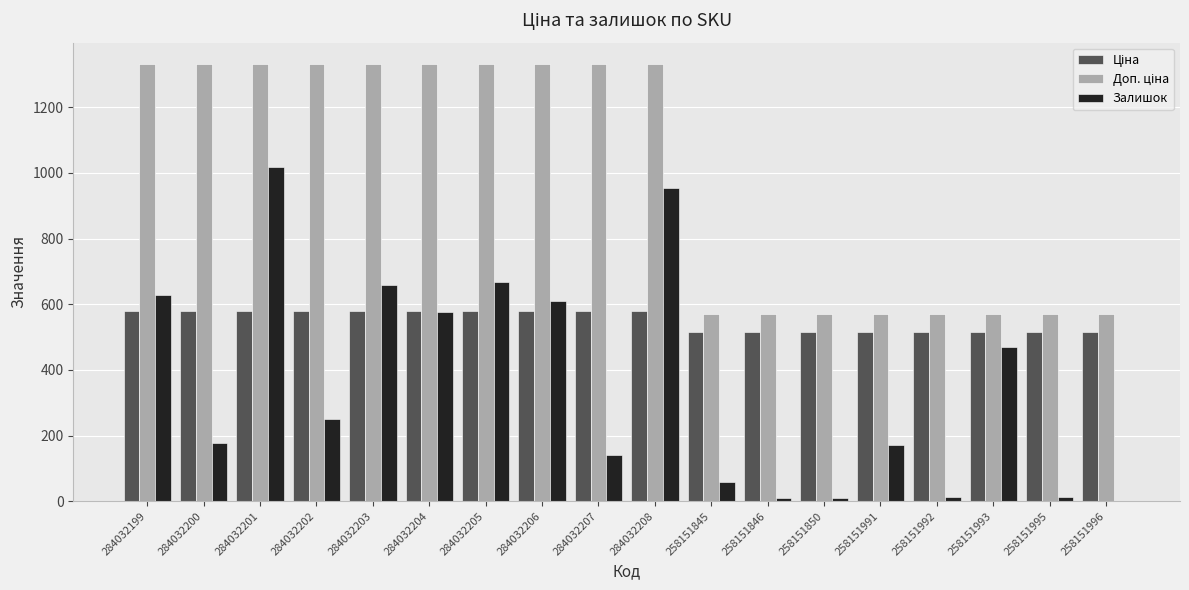

What is the total value across all series at 284032200?

2087.6